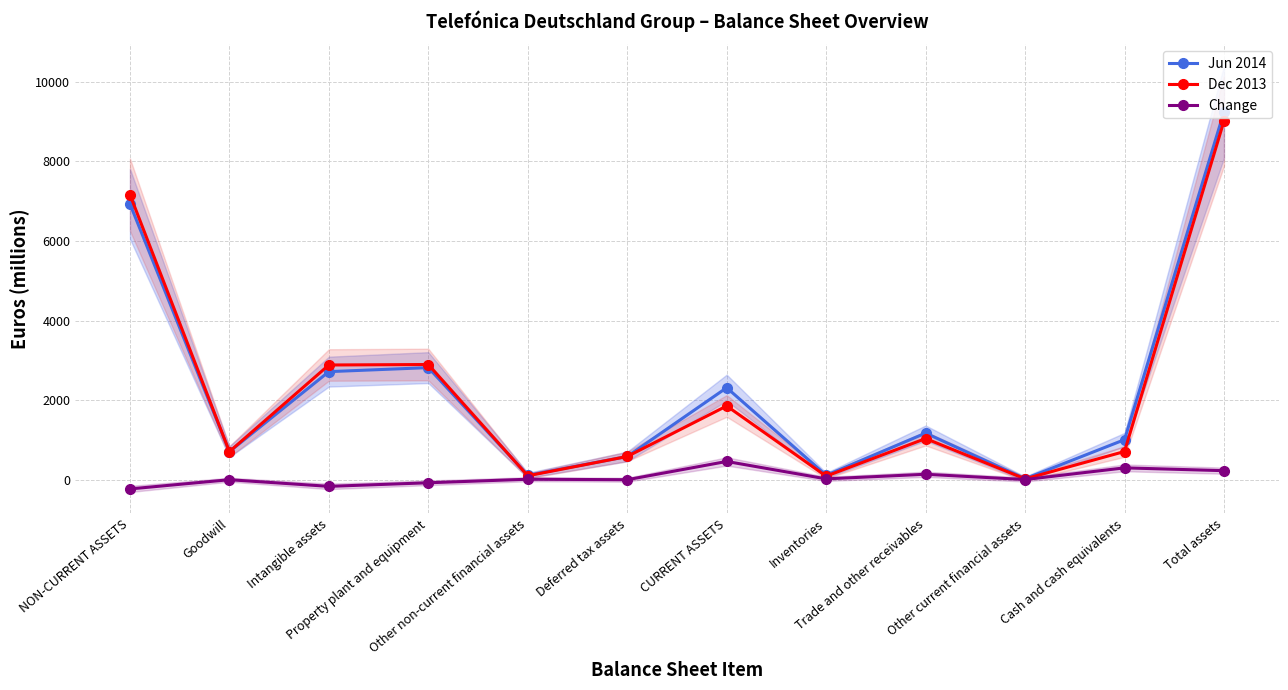

How many interior local valleys does the Jun 2014 series have?

4